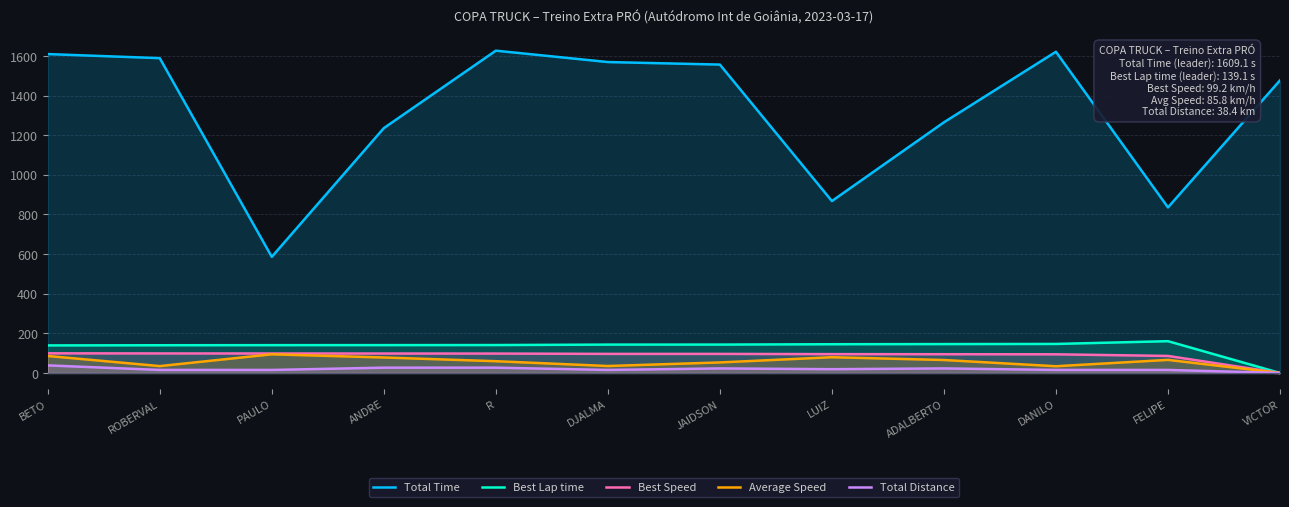

Rank the categories by Best Lap time value from highest to lowest.

FELIPE, DANILO, ADALBERTO, LUIZ, JAIDSON, DJALMA, R, ANDRE, PAULO, ROBERVAL, BETO, VICTOR